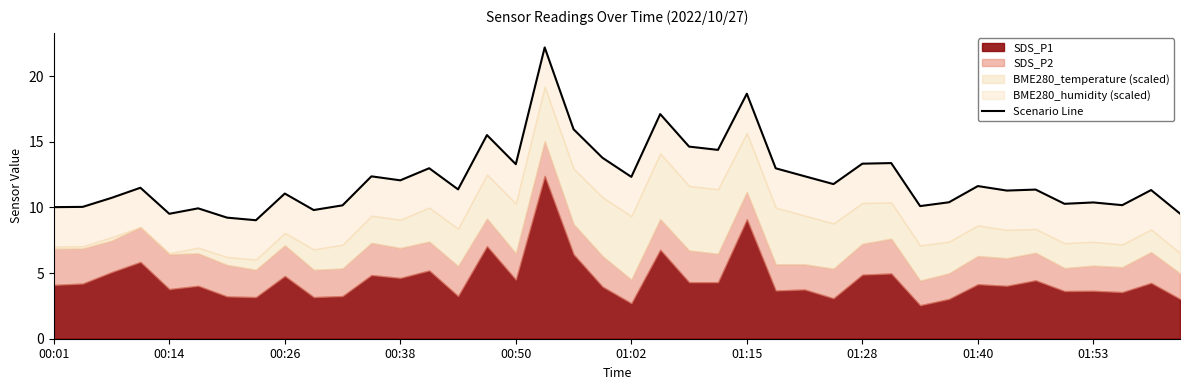

Is it true that the value at 38 is 11.3?

True